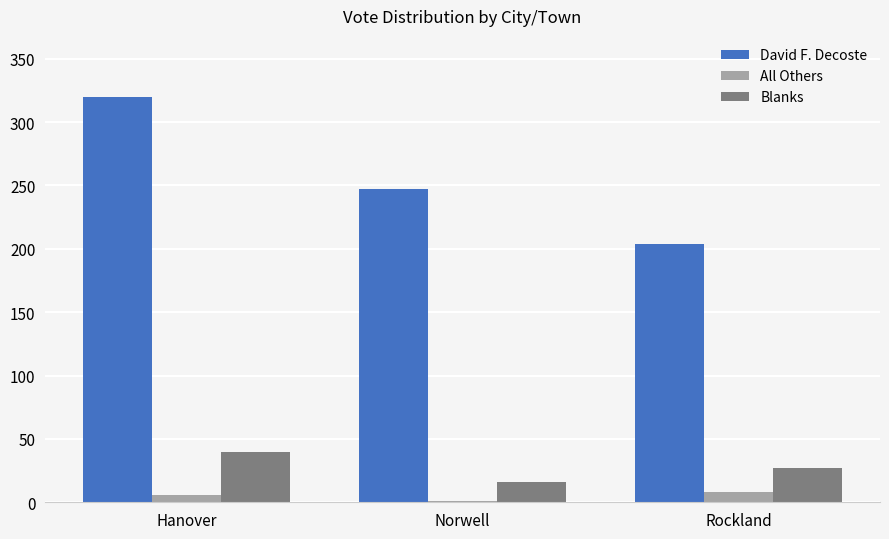

Reading right to left, transcribe all the data shown in this chart.

David F. Decoste: Rockland=204	Norwell=247	Hanover=320
All Others: Rockland=8	Norwell=1	Hanover=6
Blanks: Rockland=27	Norwell=16	Hanover=40